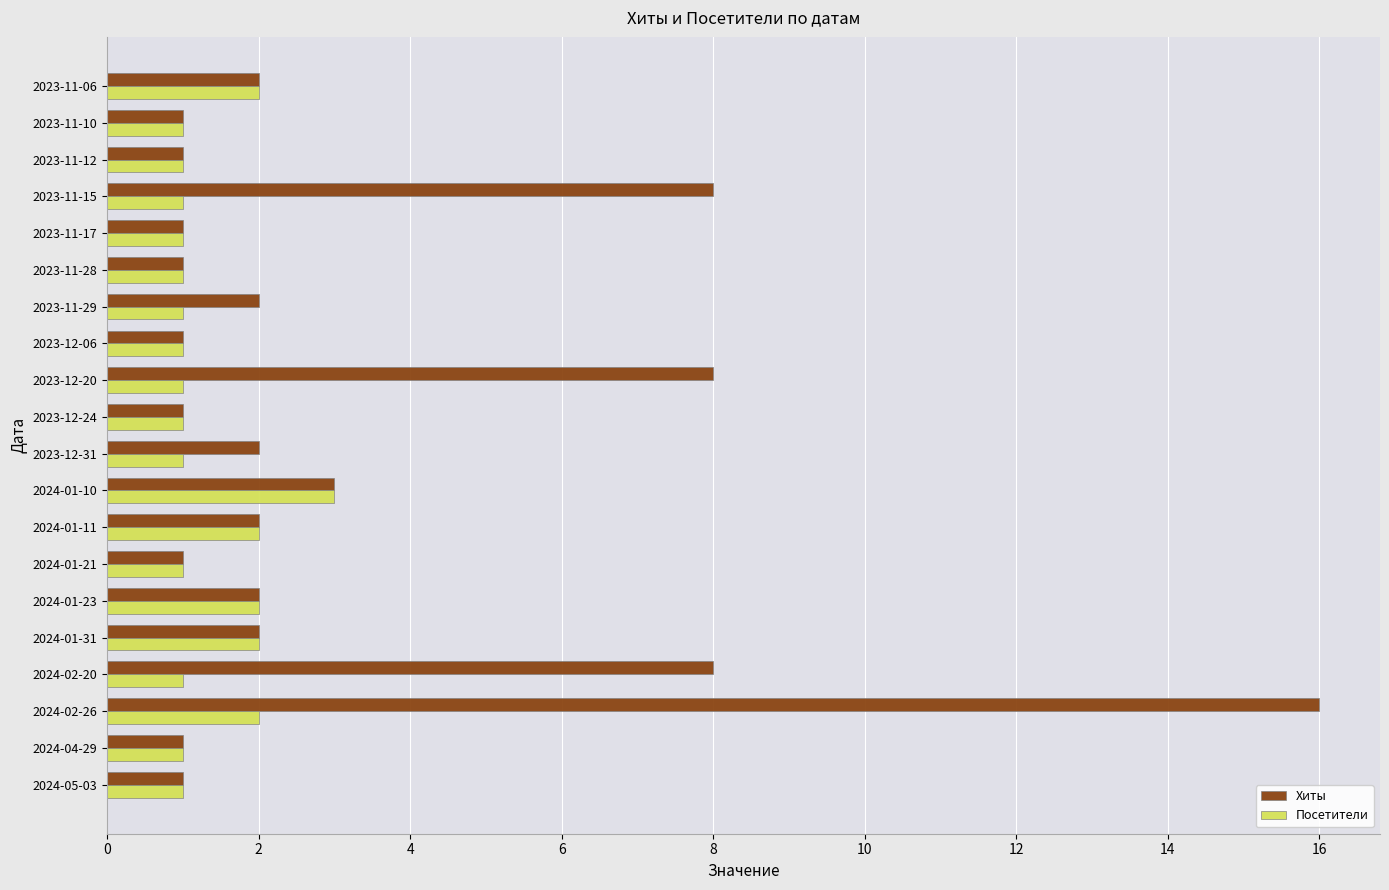

Which series changed the most between 2024-02-26 and 2023-11-15?

Хиты